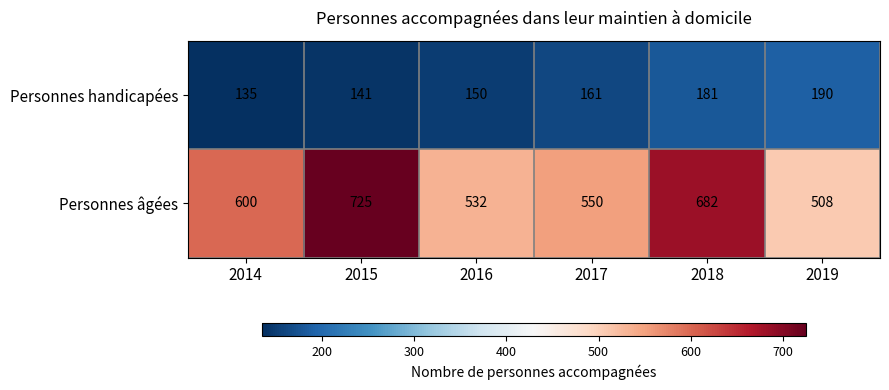

What is the total value across all series at 2019?

698